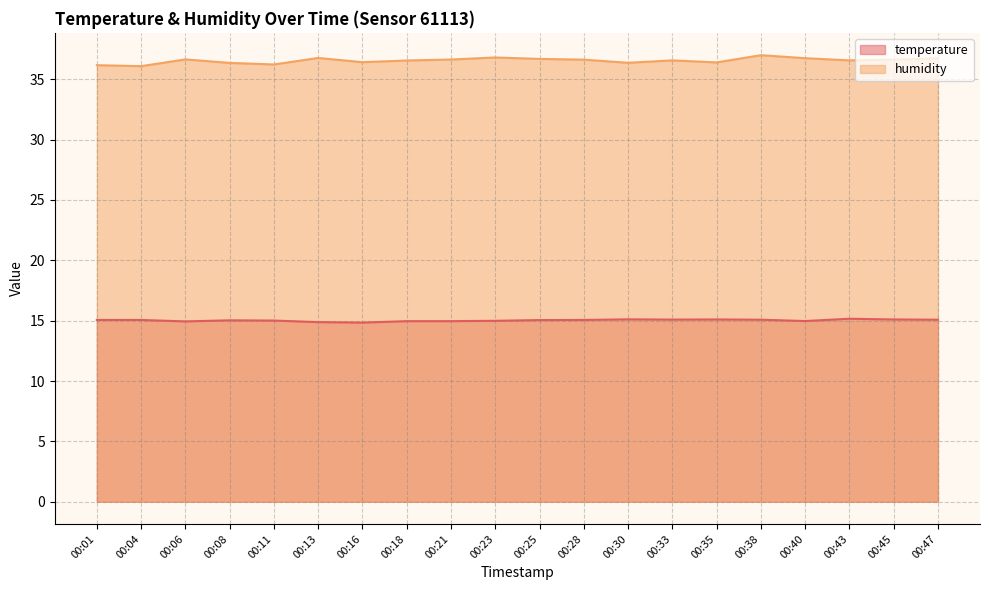

Rank the series at 00:01 from highest to lowest value.

humidity, temperature